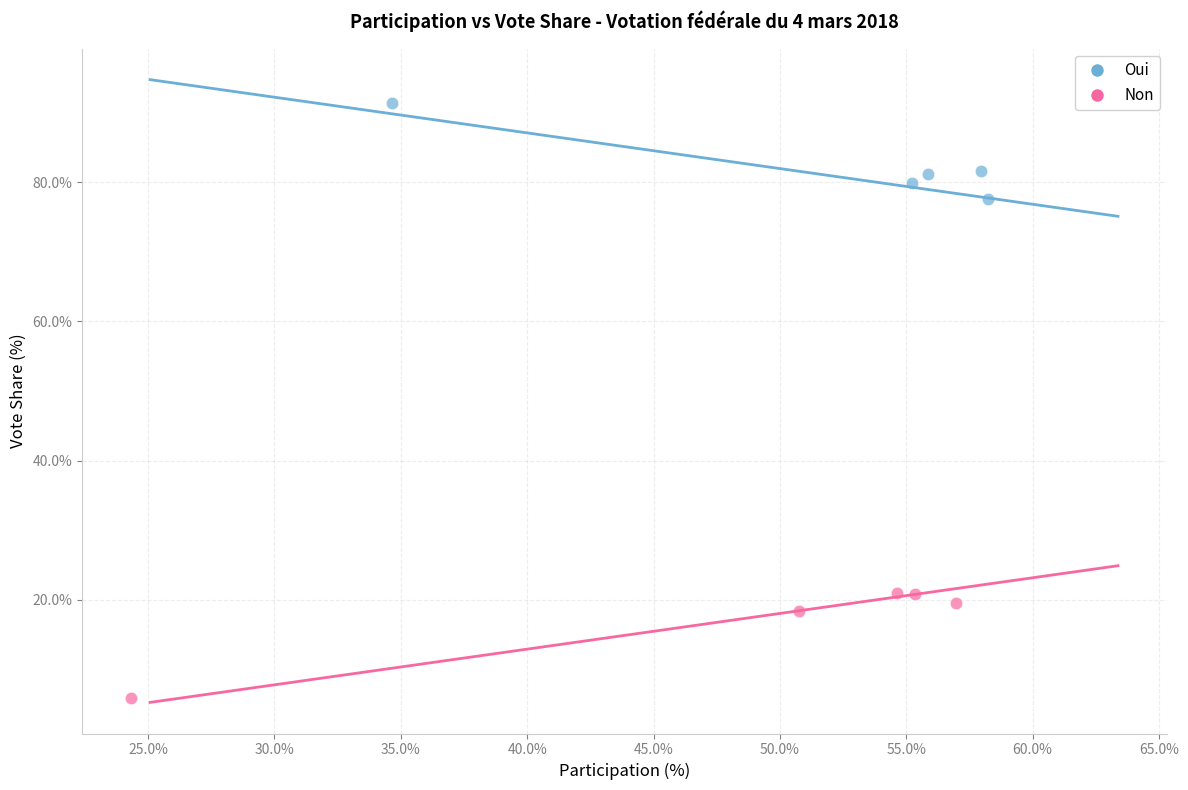

Which series contains the lowest Y value?

Non